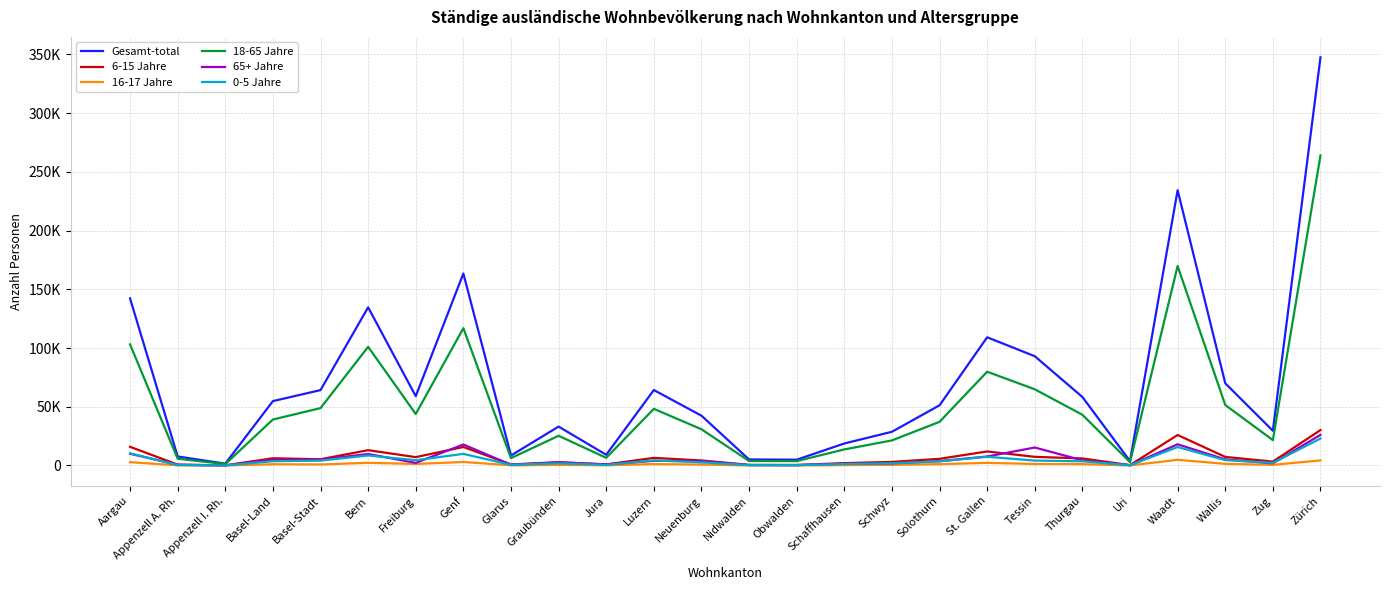

What is the label of the 22nd point from the right?

Basel-Stadt